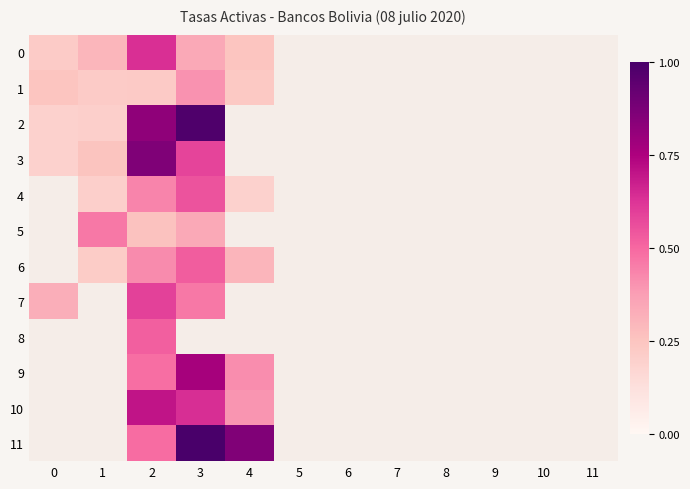

At how many categories does at least one series exceed 0?

5